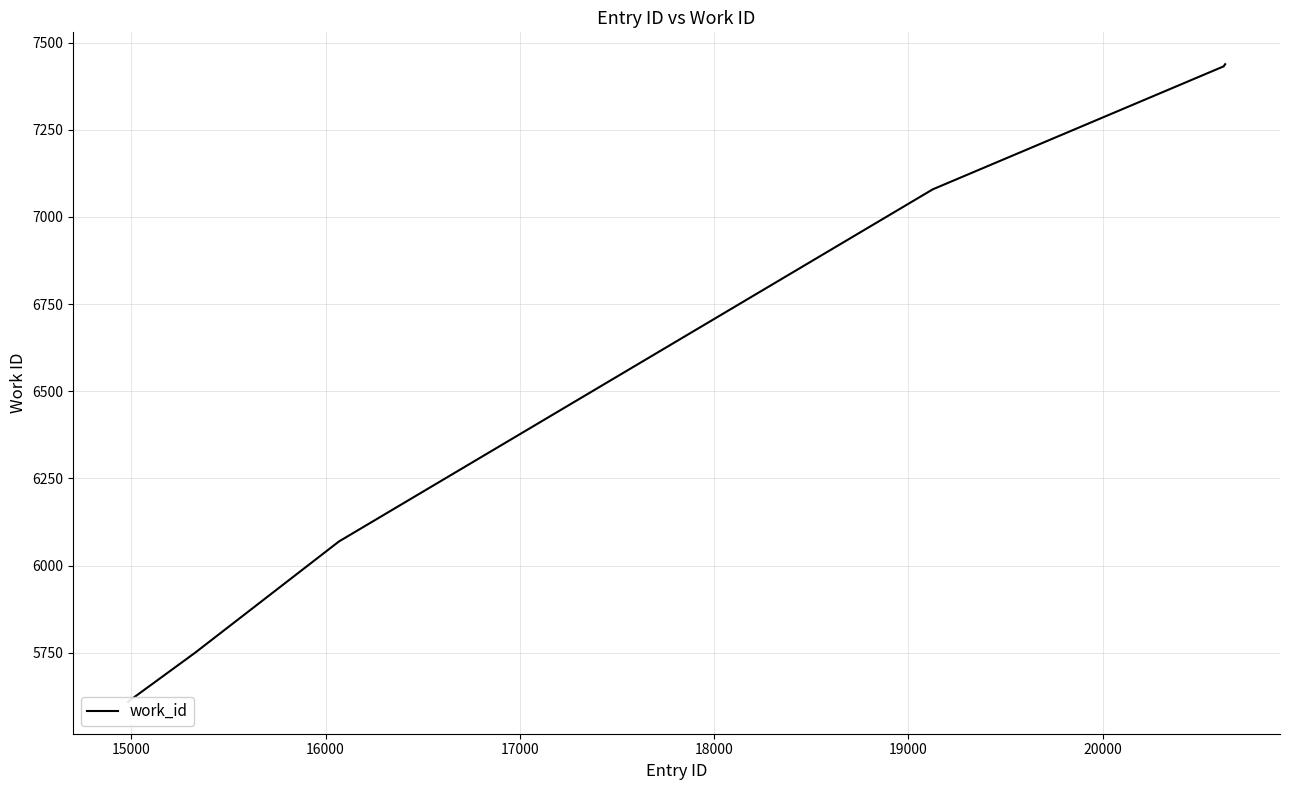

Reading left to right, extract all data points from this chart.

5609	5610	5750	6069	7080	7080	7432	7434	7438